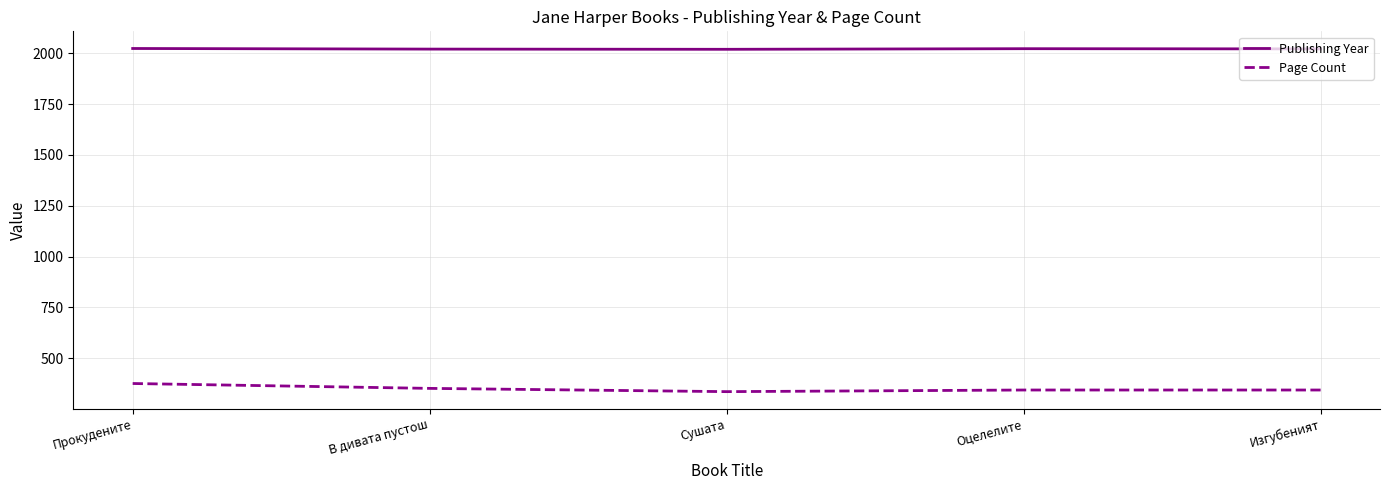

The value of Page Count at В дивата пустош is 352. True or false?

True